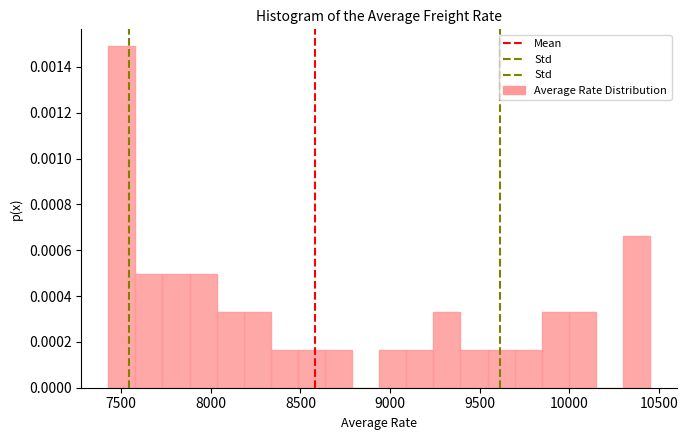

Around what value on the x-axis is the tallest bar? Give the approximate position of its centre, as read against the axis.

7500